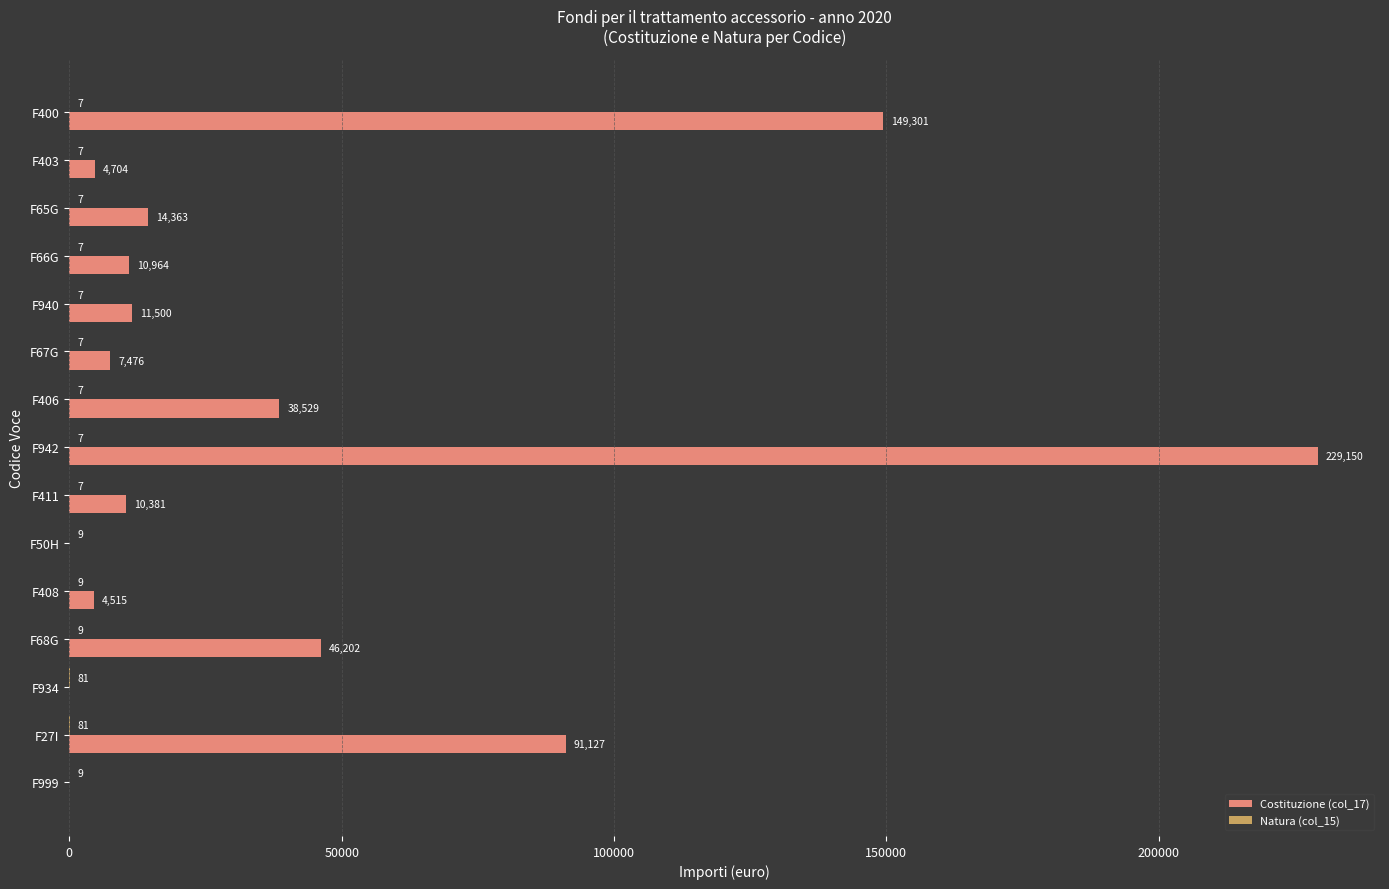

What is the total value across all series at F408?

4524